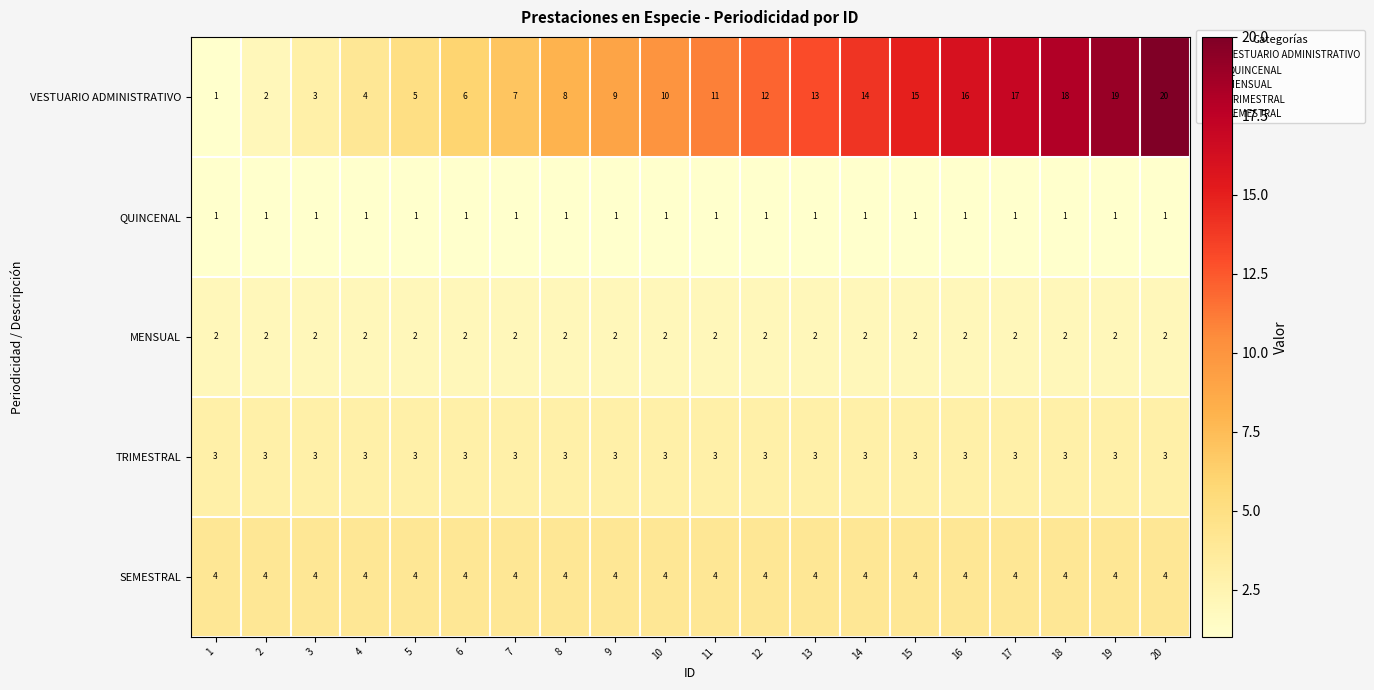

The SEMESTRAL series shows 4 at 9. True or false?

True